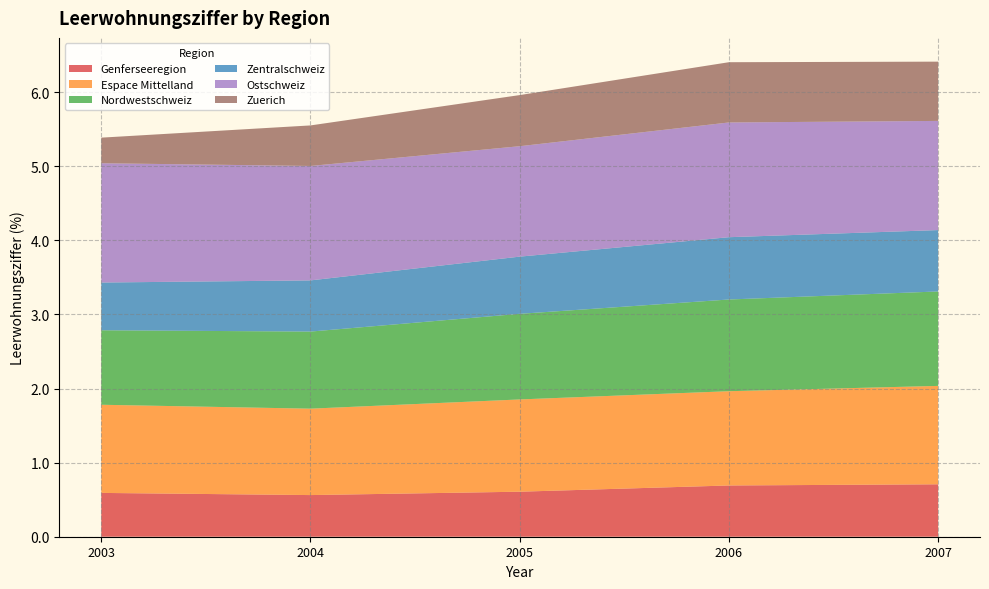

Reading left to right, what are all the values shown in this chart?

Genferseeregion: 0.6	0.6	0.6	0.7	0.7
Espace Mittelland: 1.2	1.2	1.2	1.3	1.3
Nordwestschweiz: 1.0	1.0	1.2	1.2	1.3
Zentralschweiz: 0.6	0.7	0.8	0.8	0.8
Ostschweiz: 1.6	1.5	1.5	1.5	1.5
Zuerich: 0.3	0.5	0.7	0.8	0.8